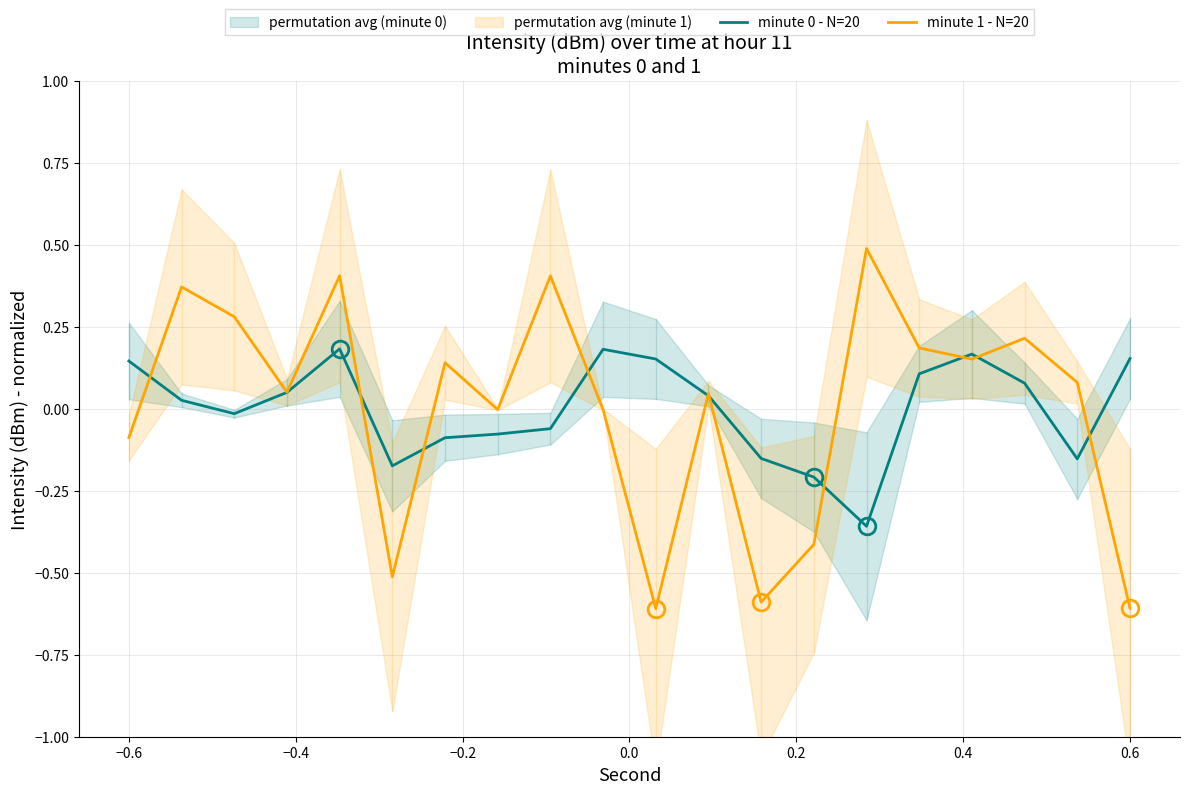

Reading left to right, transcribe all the data shown in this chart.

minute 0 - N=20: 0.1	0.0	-0.0	0.1	0.2	-0.2	-0.1	-0.1	-0.1	0.2	0.2	0.0	-0.2	-0.2	-0.4	0.1	0.2	0.1	-0.2	0.2
minute 1 - N=20: -0.1	0.4	0.3	0.1	0.4	-0.5	0.1	-0.0	0.4	-0.0	-0.6	0.0	-0.6	-0.4	0.5	0.2	0.2	0.2	0.1	-0.6